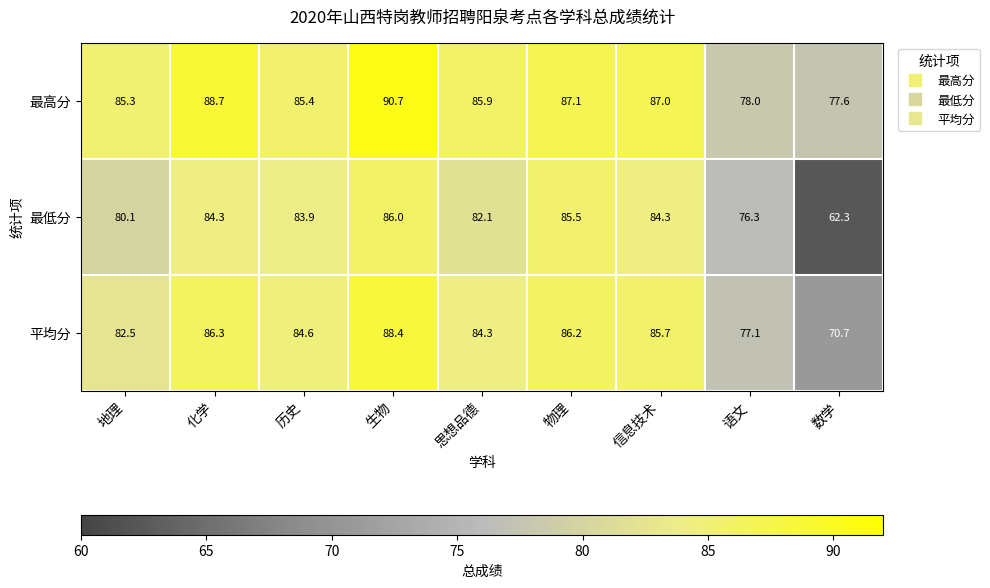

The 最高分 series shows 19.0 at 物理. True or false?

False